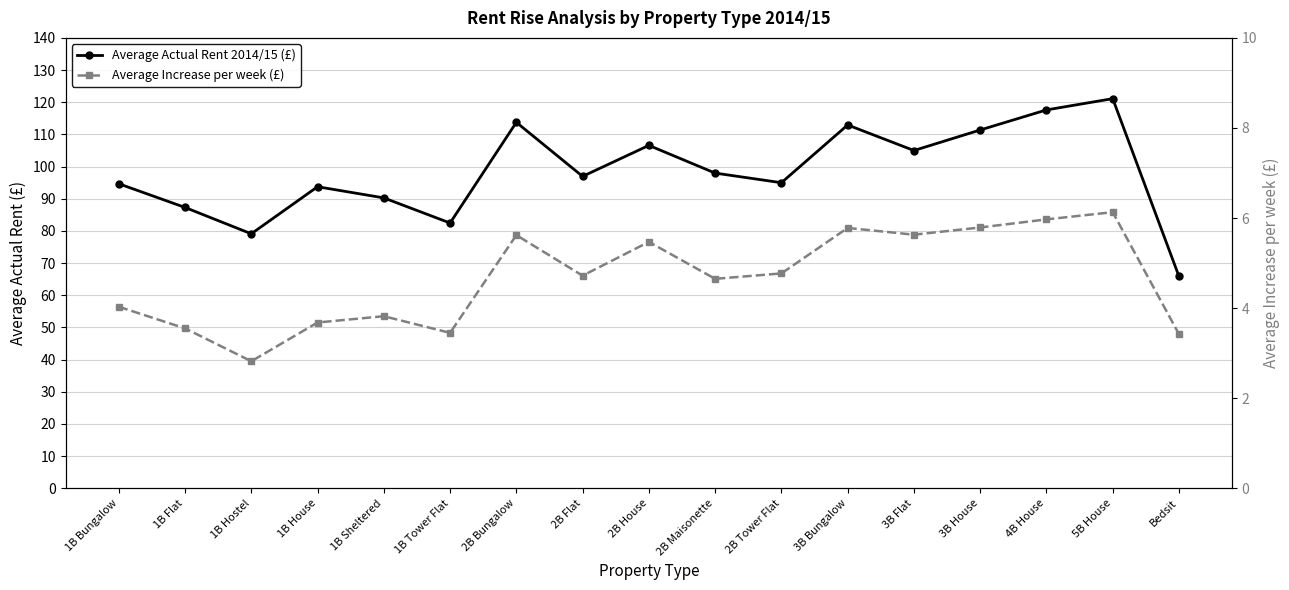

At which category does Average Increase per week (£) reach its first local peak?

1B Sheltered